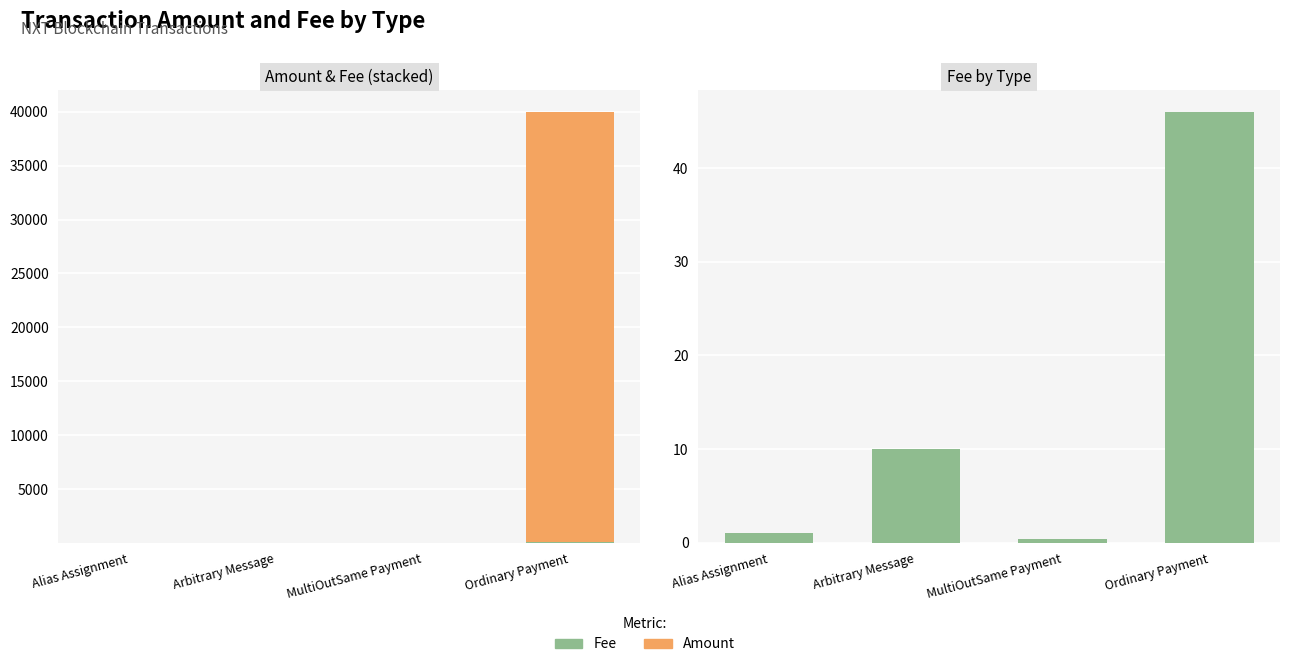

True or false: Amount has a value of 16931.0 at Alias Assignment.

False